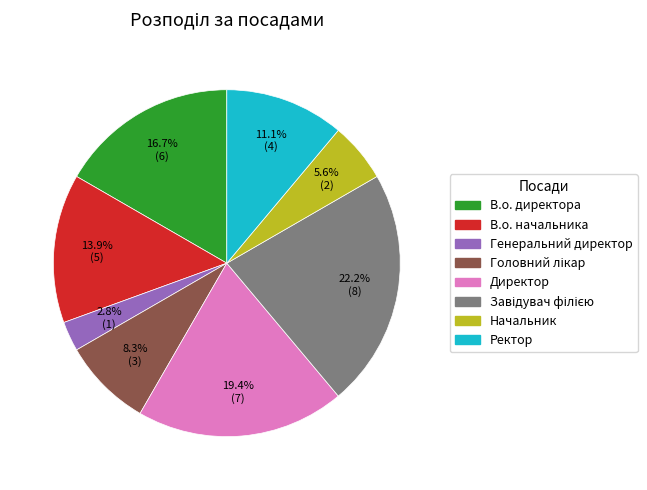

Which has a higher value, Генеральний директор or В.о. начальника?

В.о. начальника